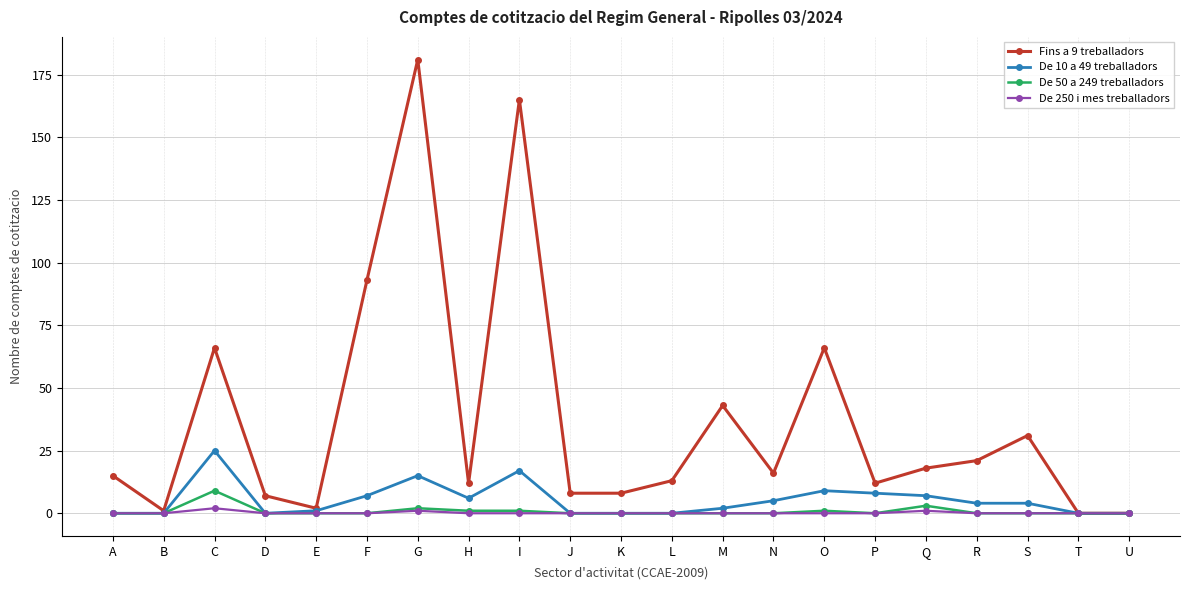

What is the value of the De 10 a 49 treballadors point at the 19th from the left?

4